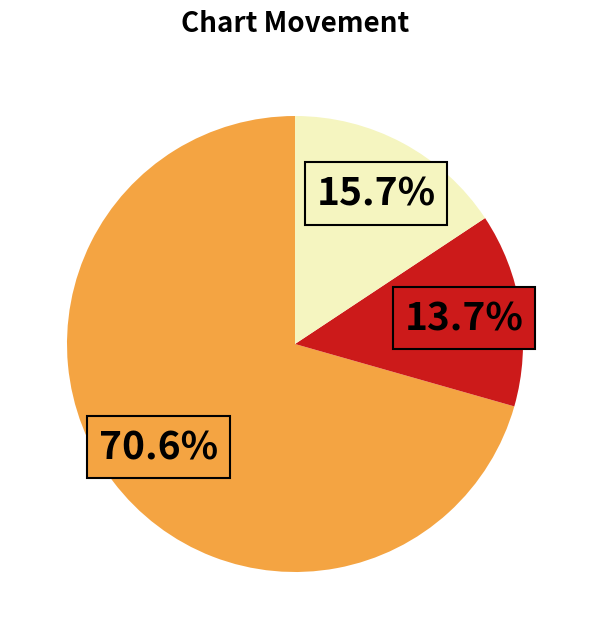

Does any single category account for the majority?

Yes